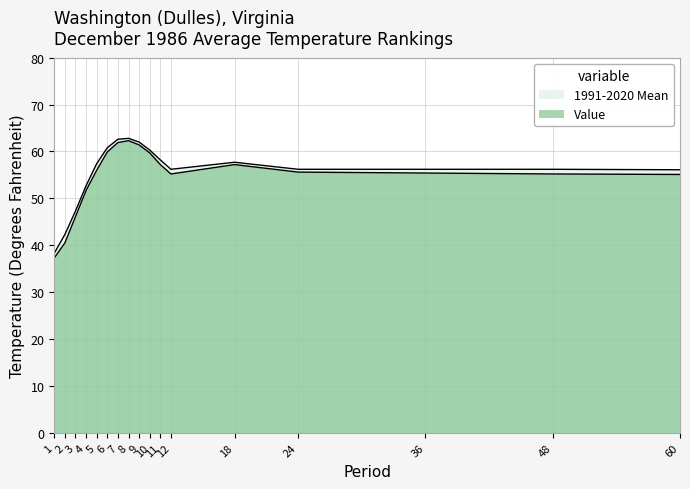

Rank the series by their average value, from lowest to highest.

Value, 1991-2020 Mean